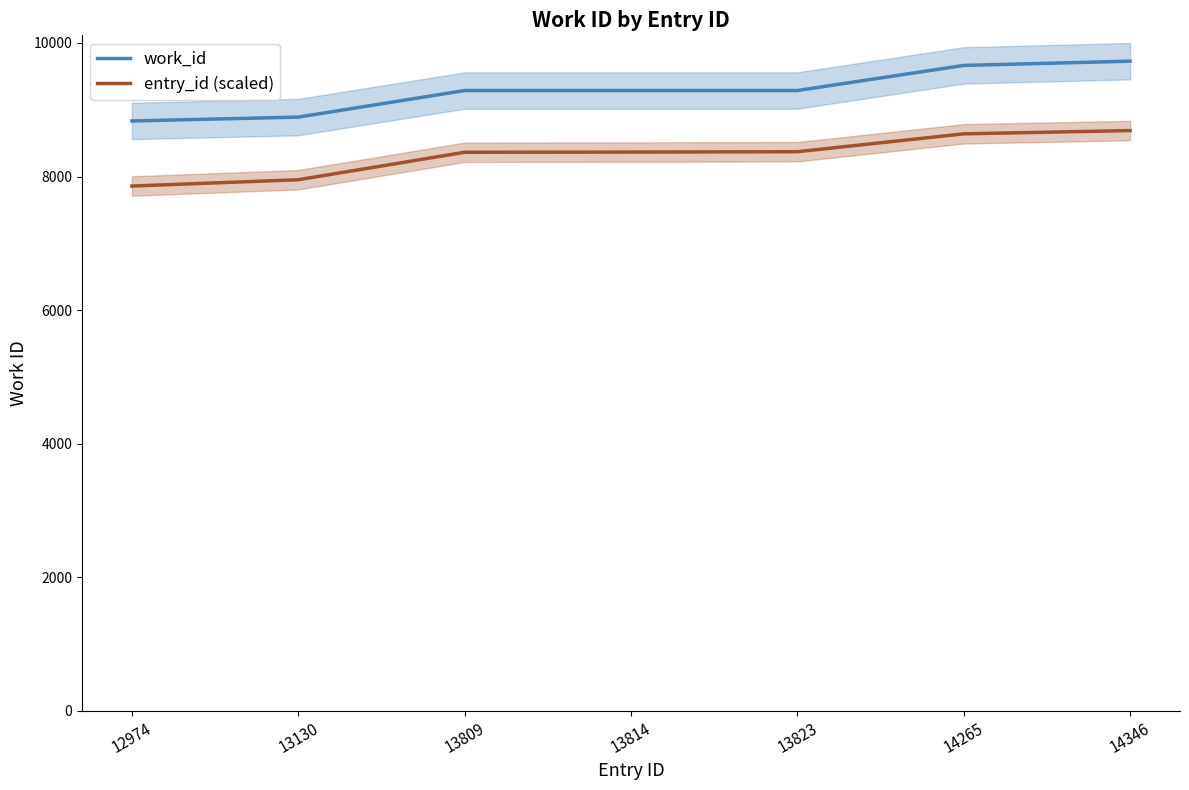

Which series has the widest spread of values?

work_id